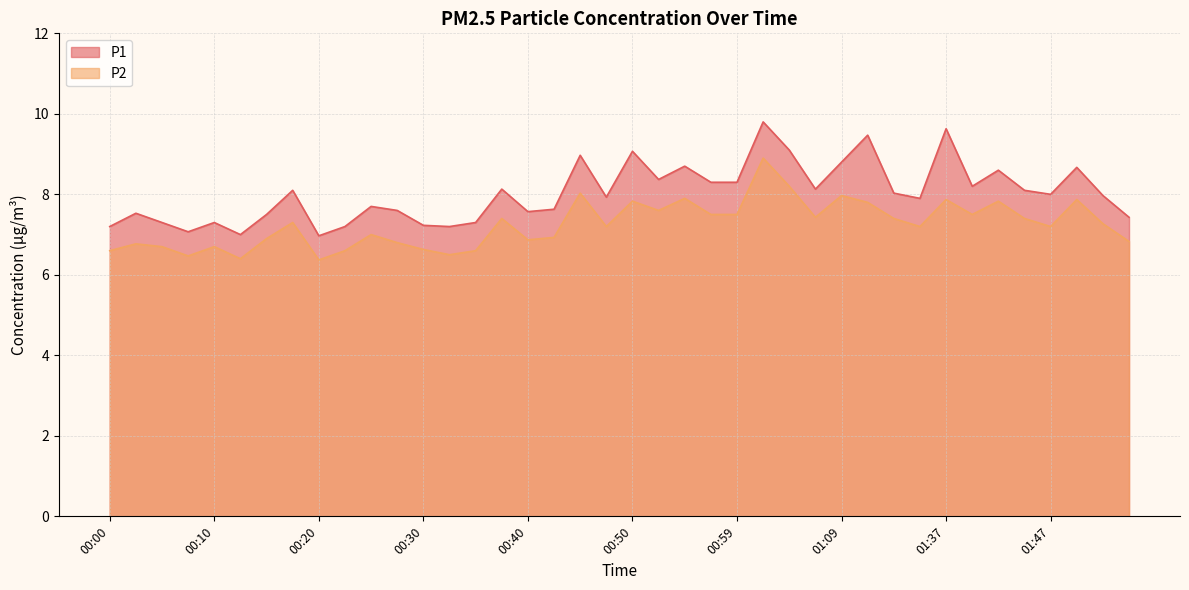

What is the highest value of the P1 series?

9.8